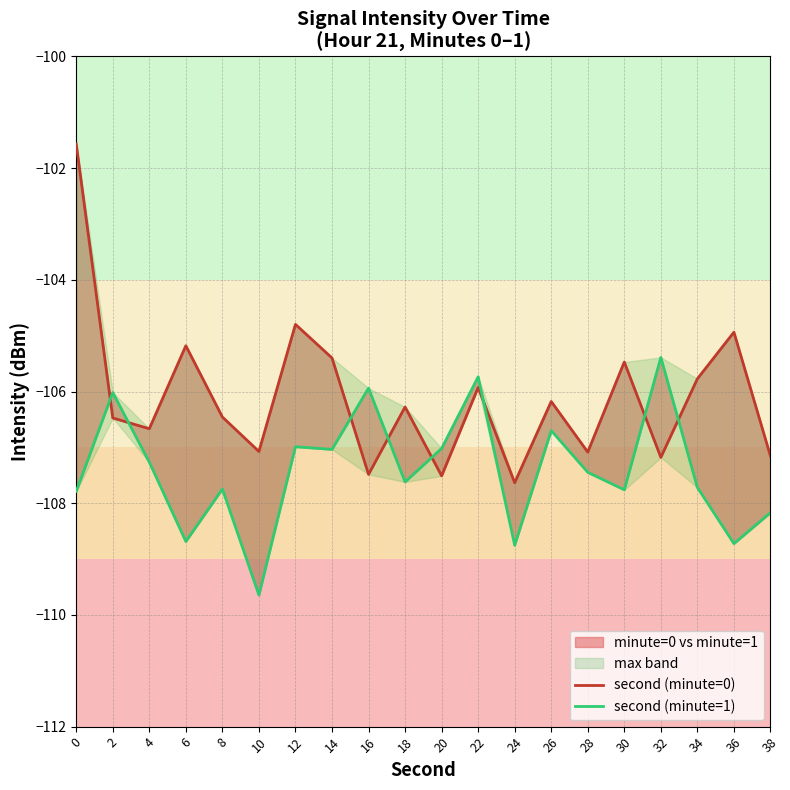

List the labels in order of second (minute=1) value, largest first.

32, 22, 16, 2, 26, 12, 20, 14, 4, 28, 18, 34, 8, 30, 0, 38, 6, 36, 24, 10